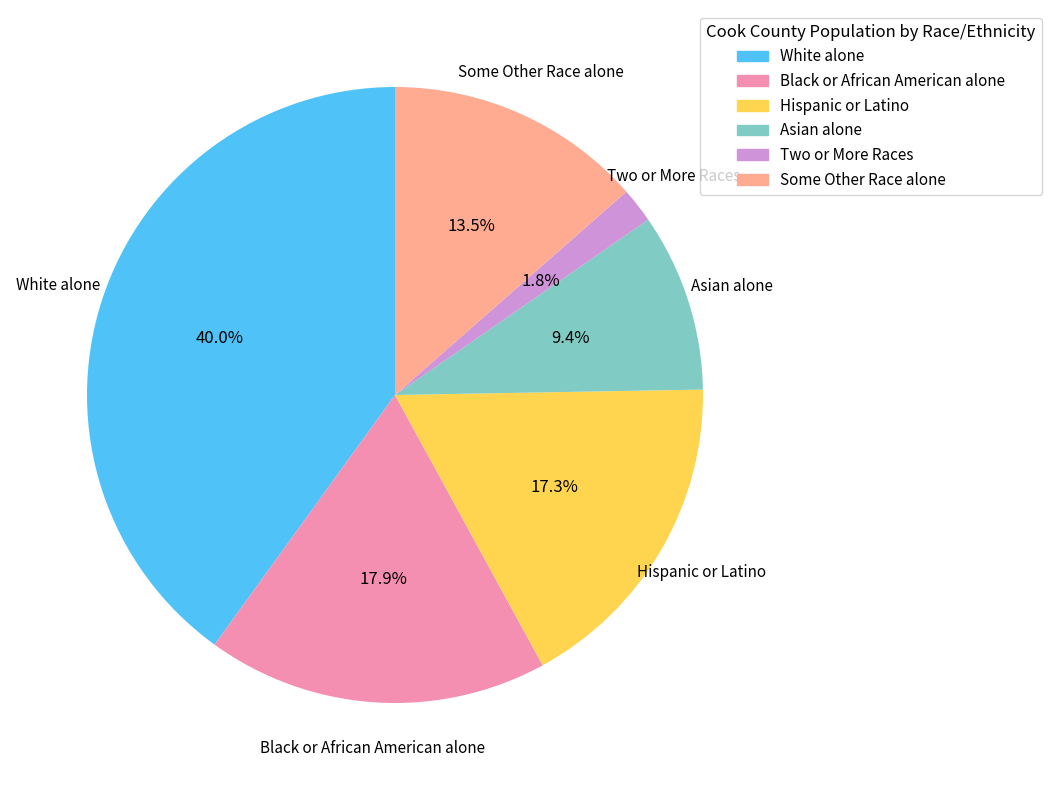

To the nearest percent, what is the difference between the Some Other Race alone and Asian alone slice percentages?

4%